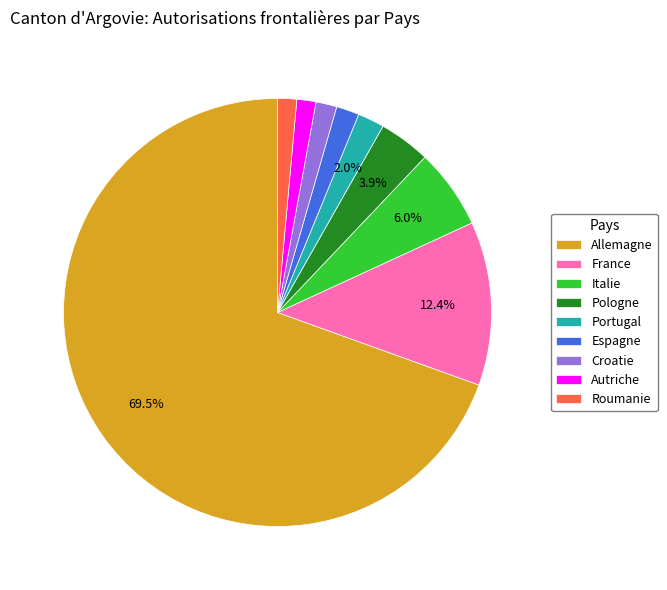

Count the number of slices in the pie.

9